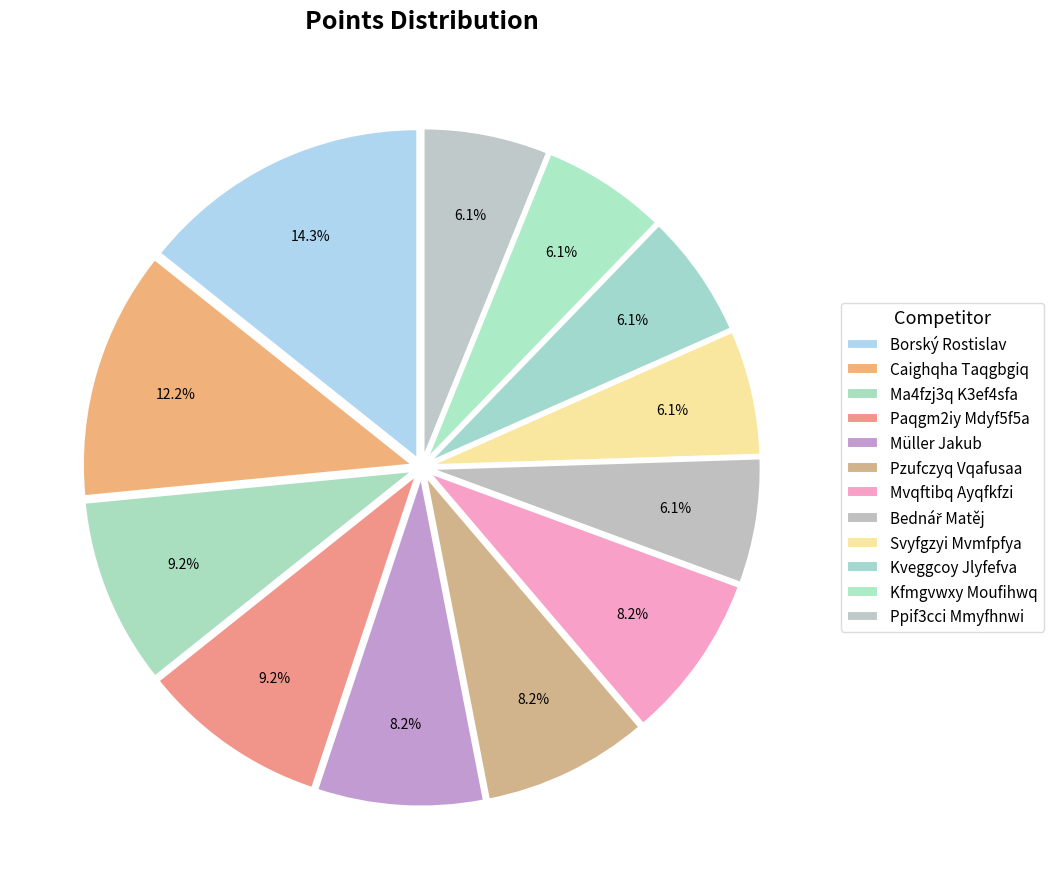

How many segments does this pie chart have?

12